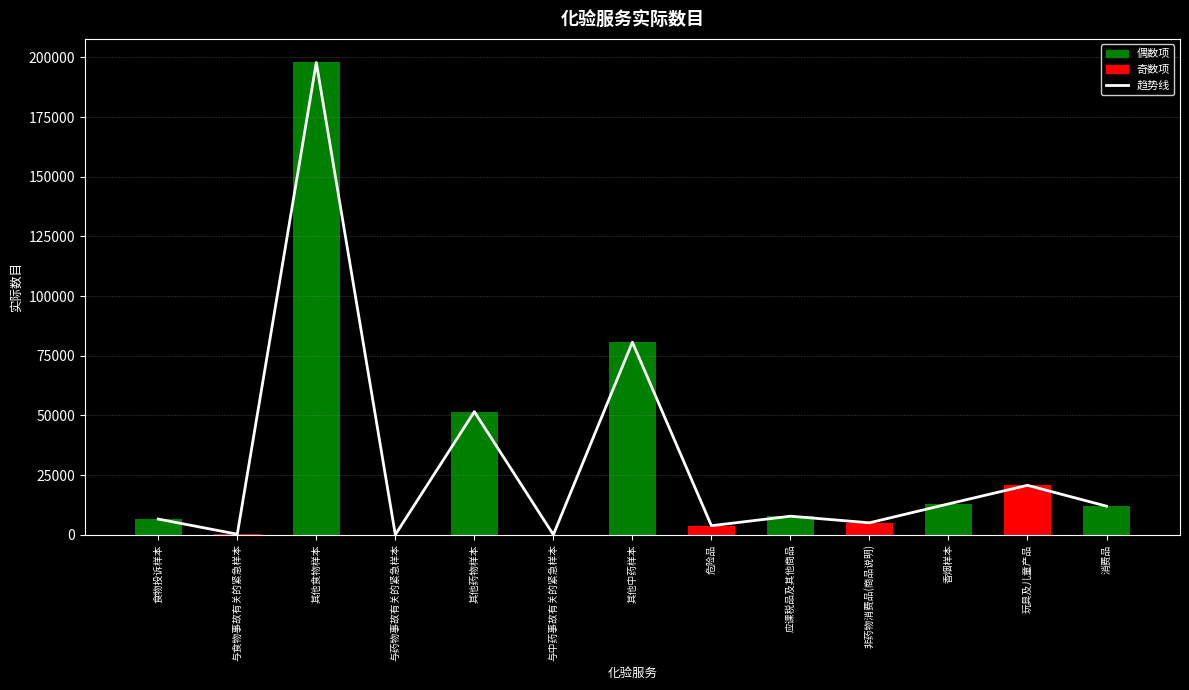

How many data points in 趋势线 are less than 7759?

6